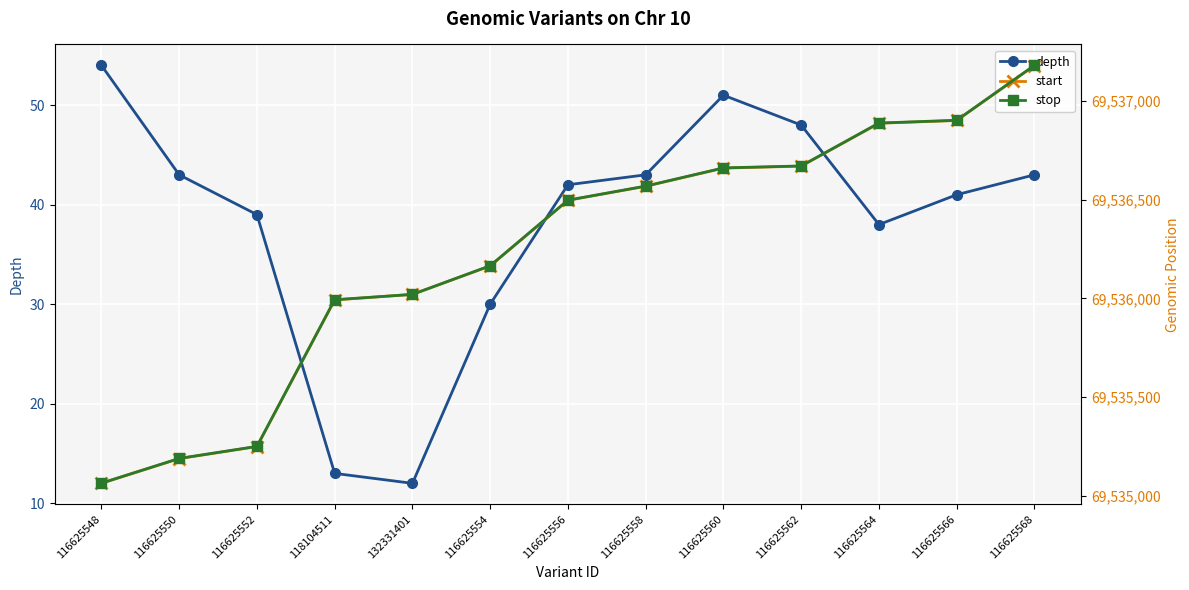

How many series are shown in this chart?

3